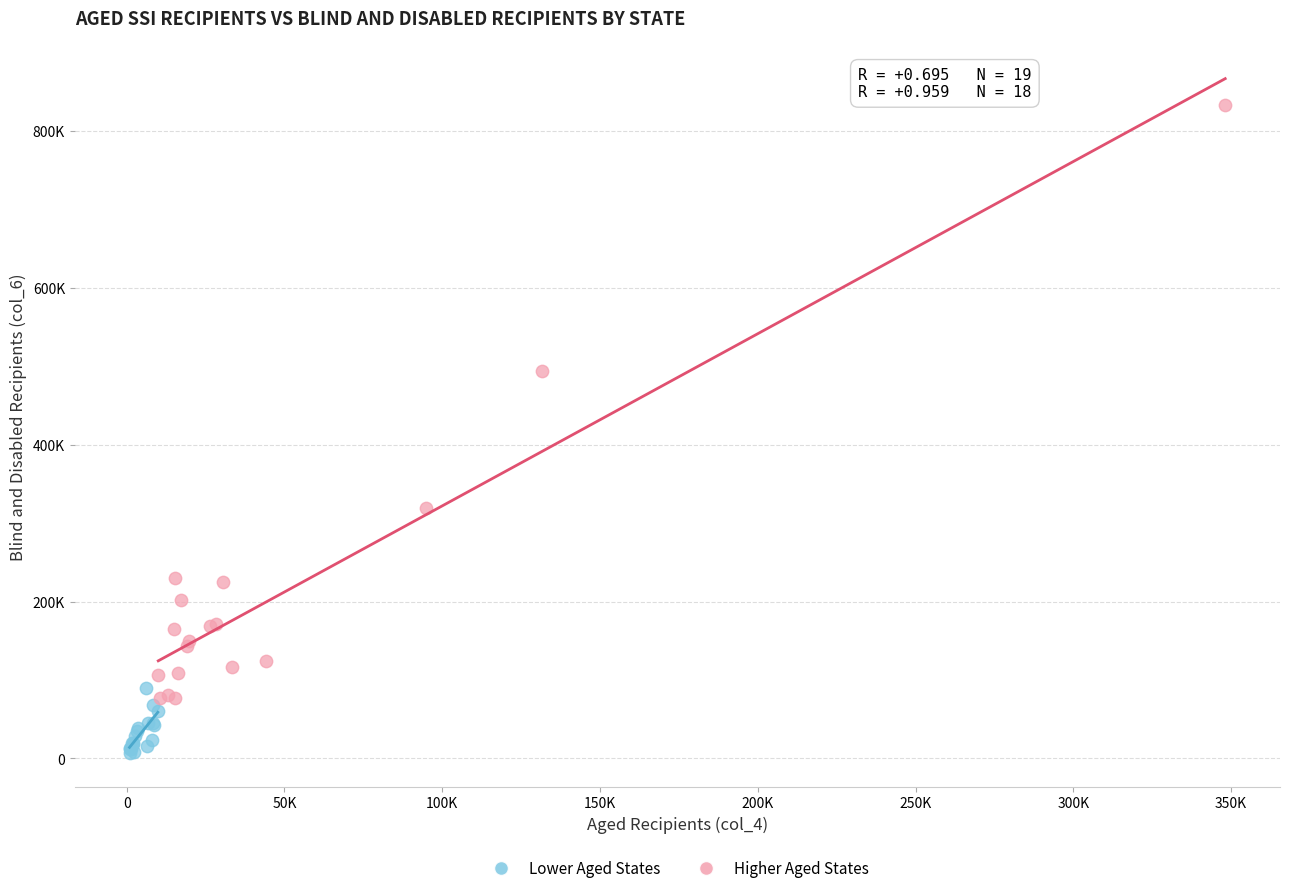

Which series has the widest spread of Y values?

Higher Aged States